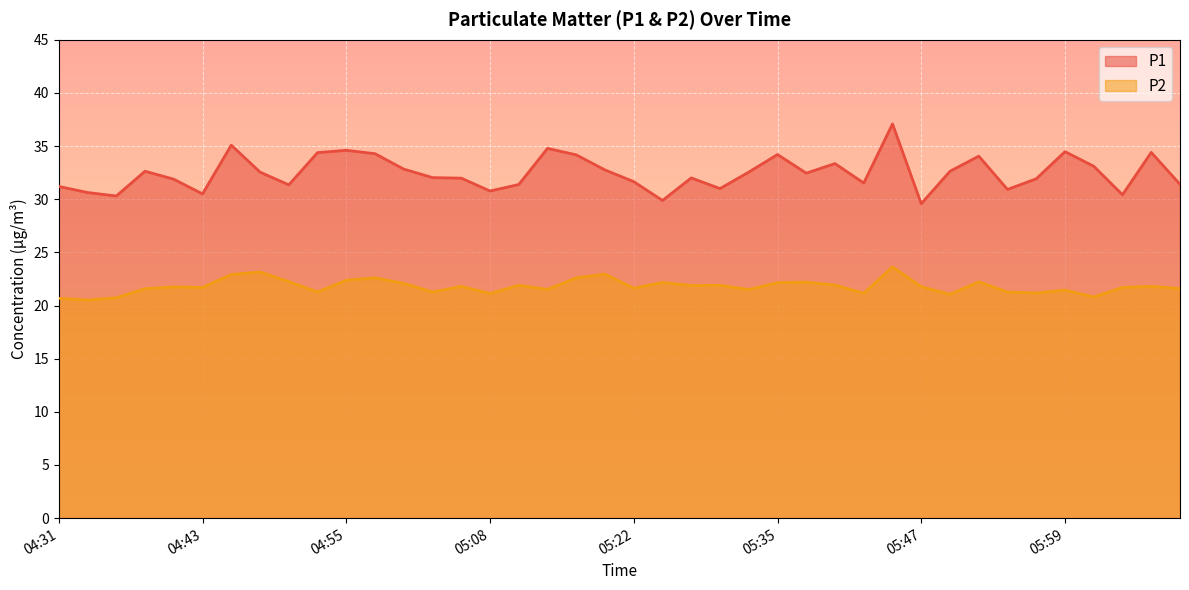

Is it true that P1 equals 53.5 at 05:40?

False